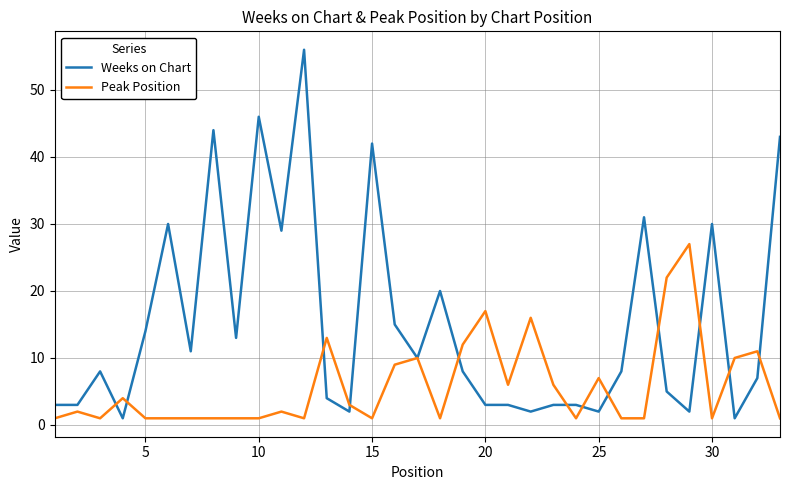

Which series has the widest spread of values?

Weeks on Chart